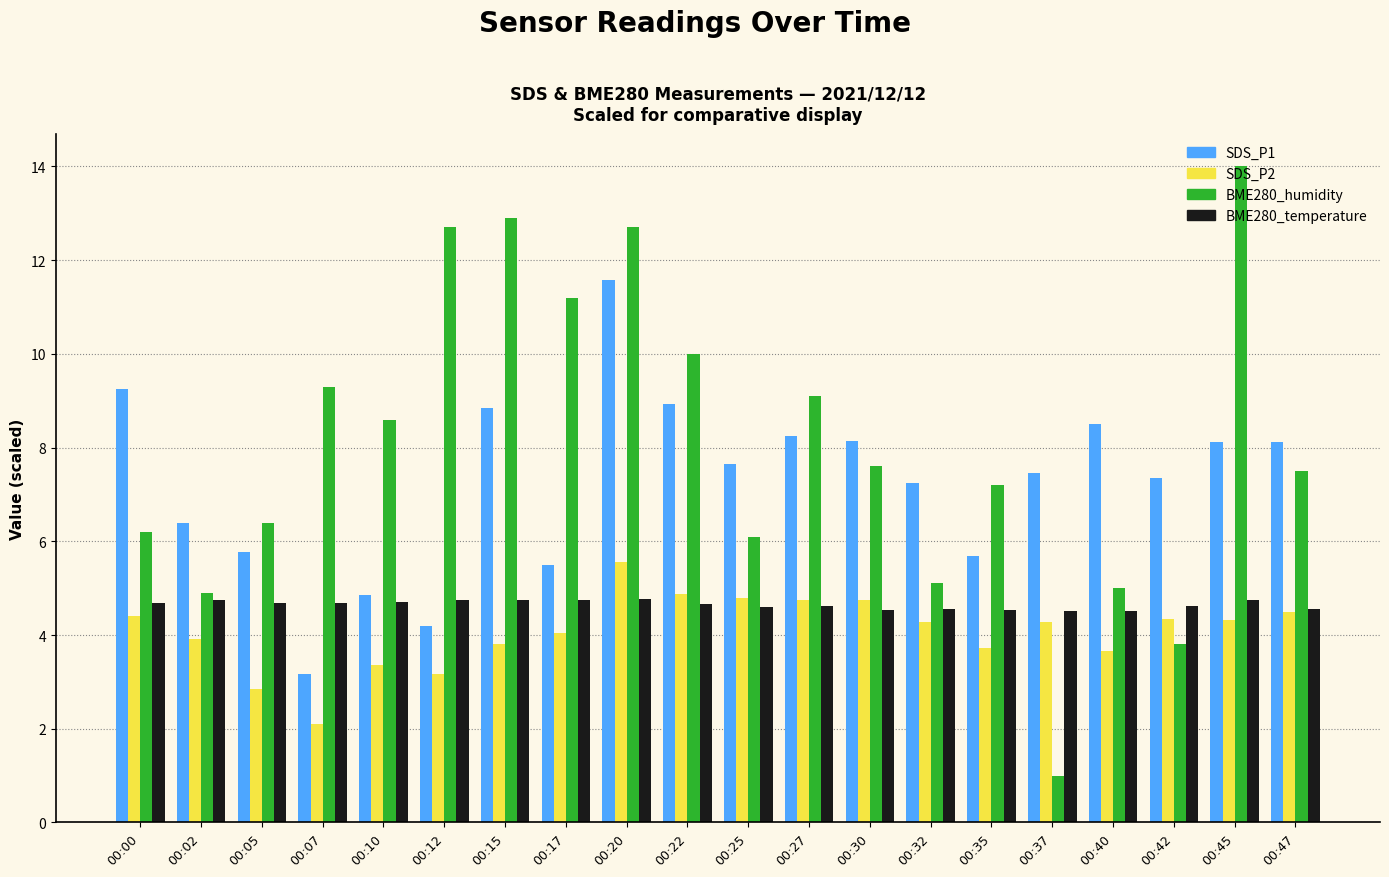

How many groups of bars are there?

20